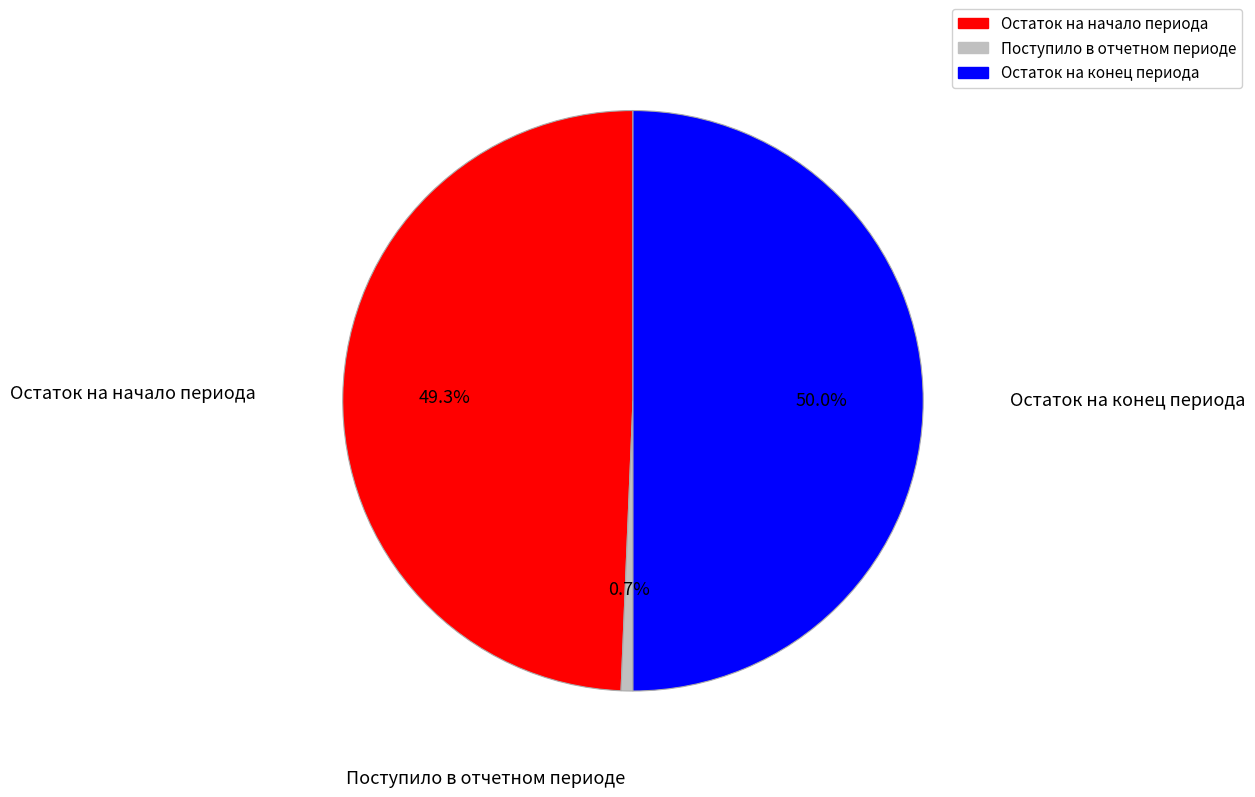

Count the number of slices in the pie.

3